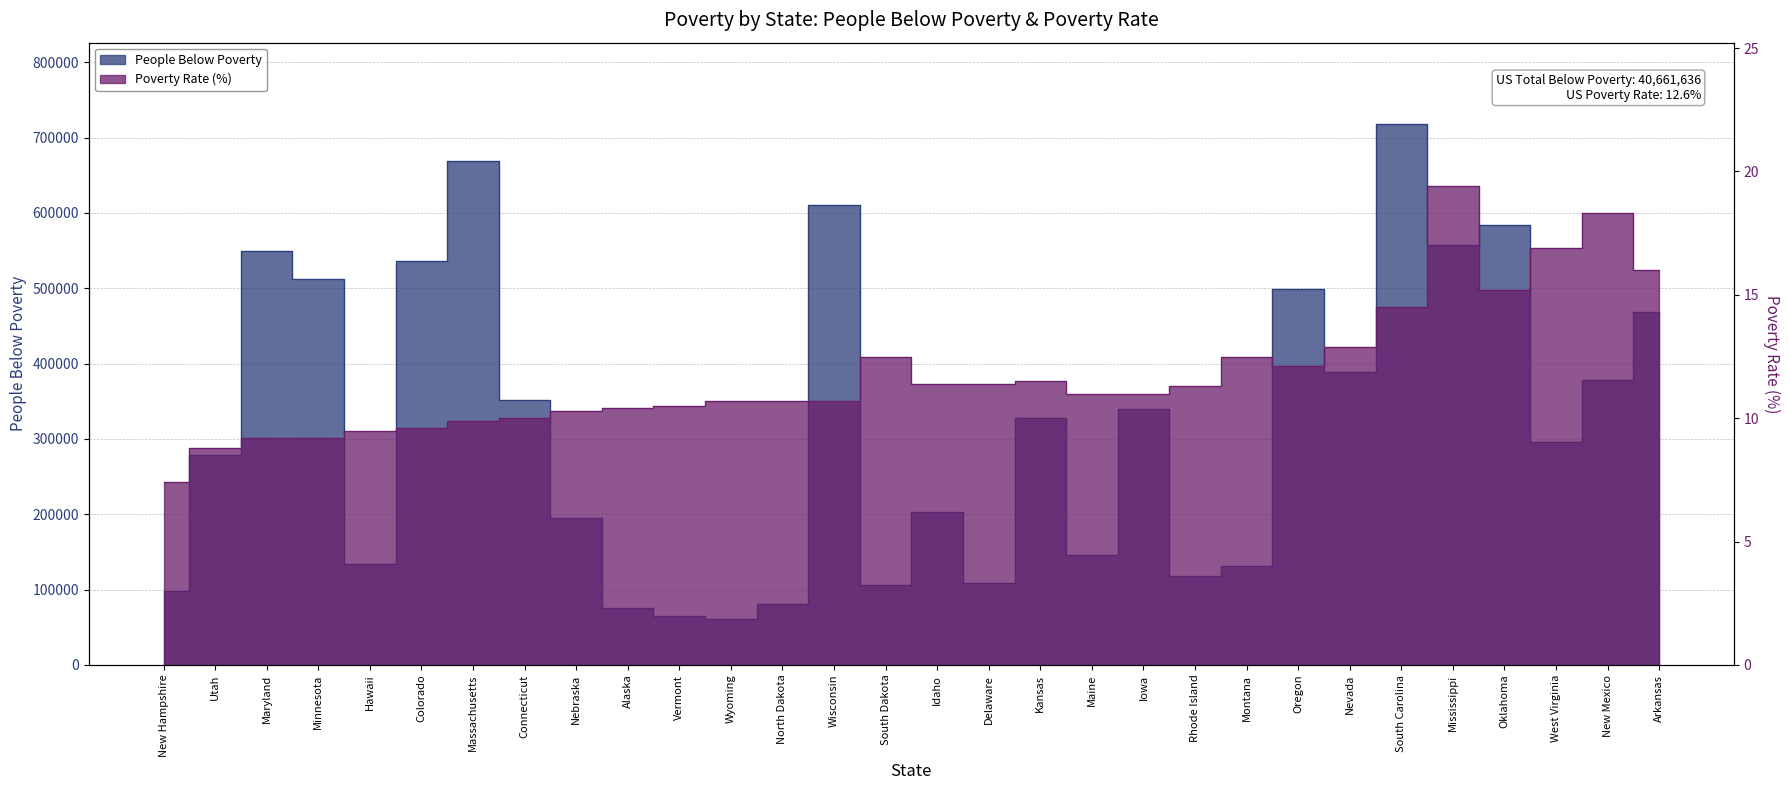

What is the value of the Poverty Rate (Percent) point at the 23rd from the left?

12.1